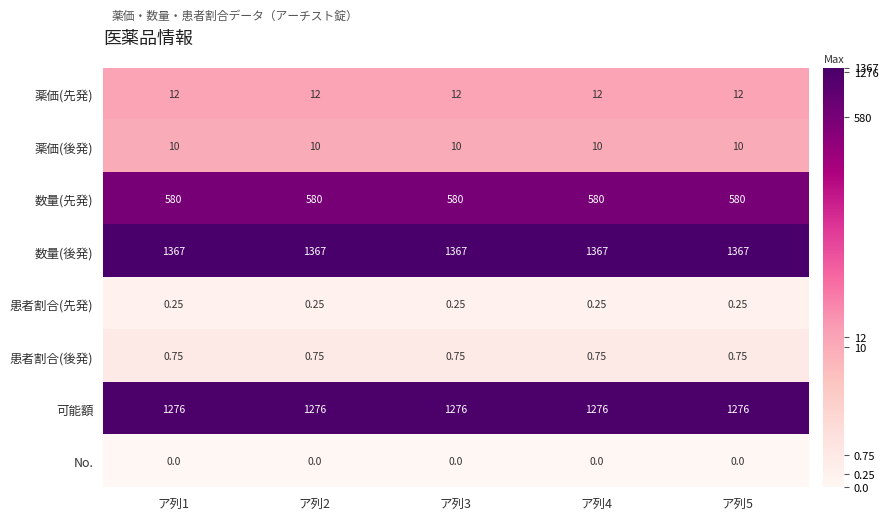

Is the value of 患者割合(後発) at ア列2 greater than the value of 薬価(先発) at ア列1?

No